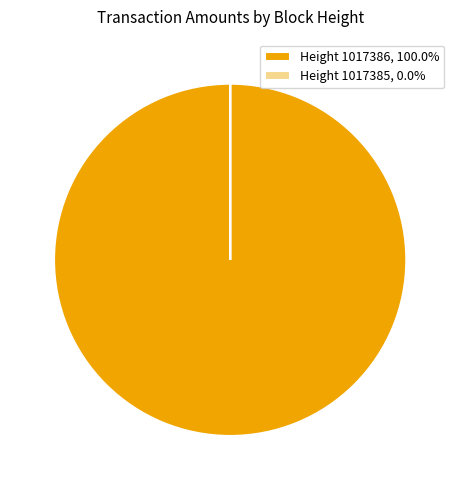

Is Height 1017386, 100.0% the majority of the pie?

Yes